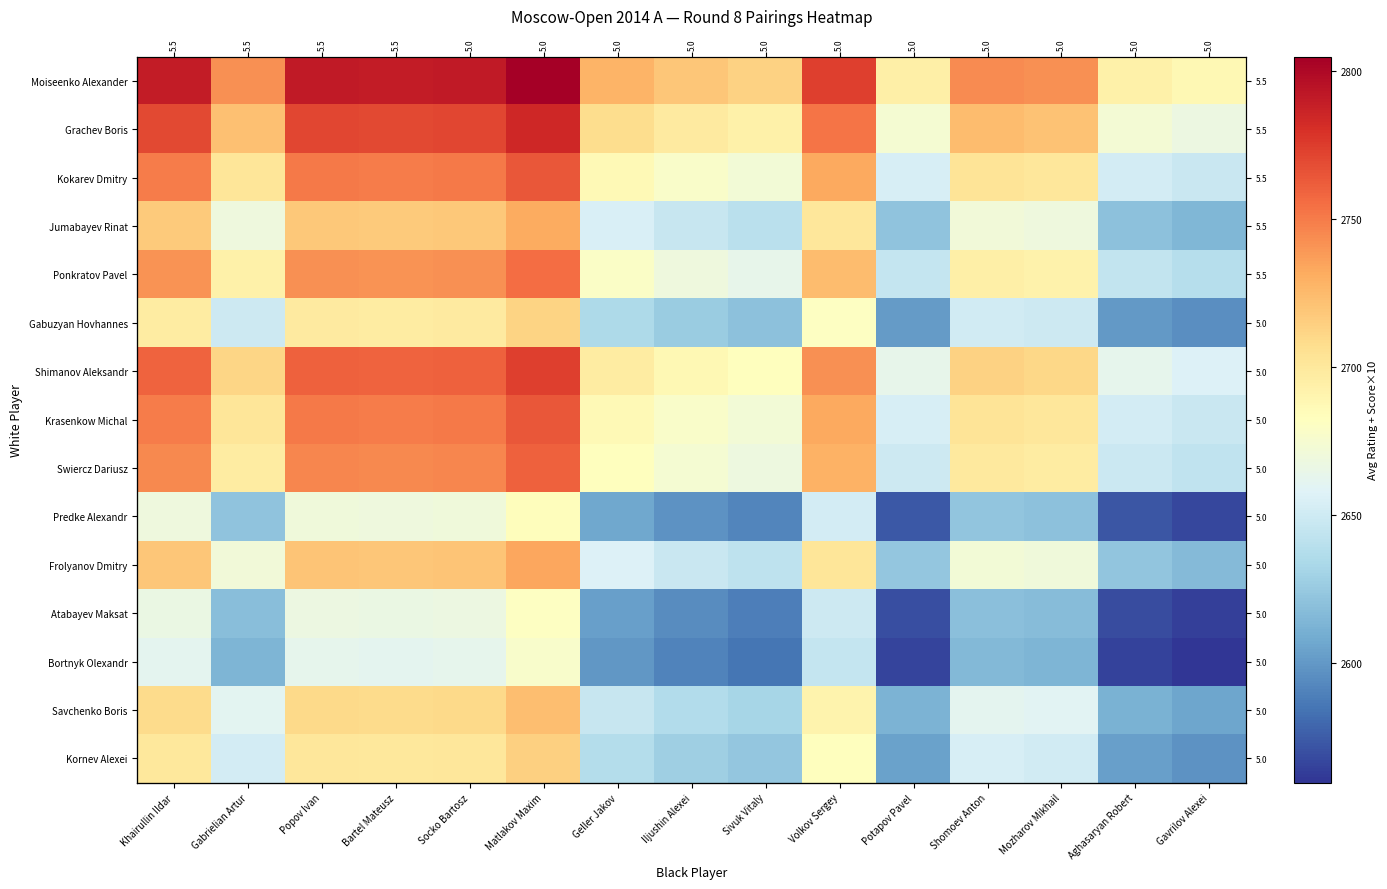

At which label is Kornev Alexei closest to 2656?

Shomoev Anton